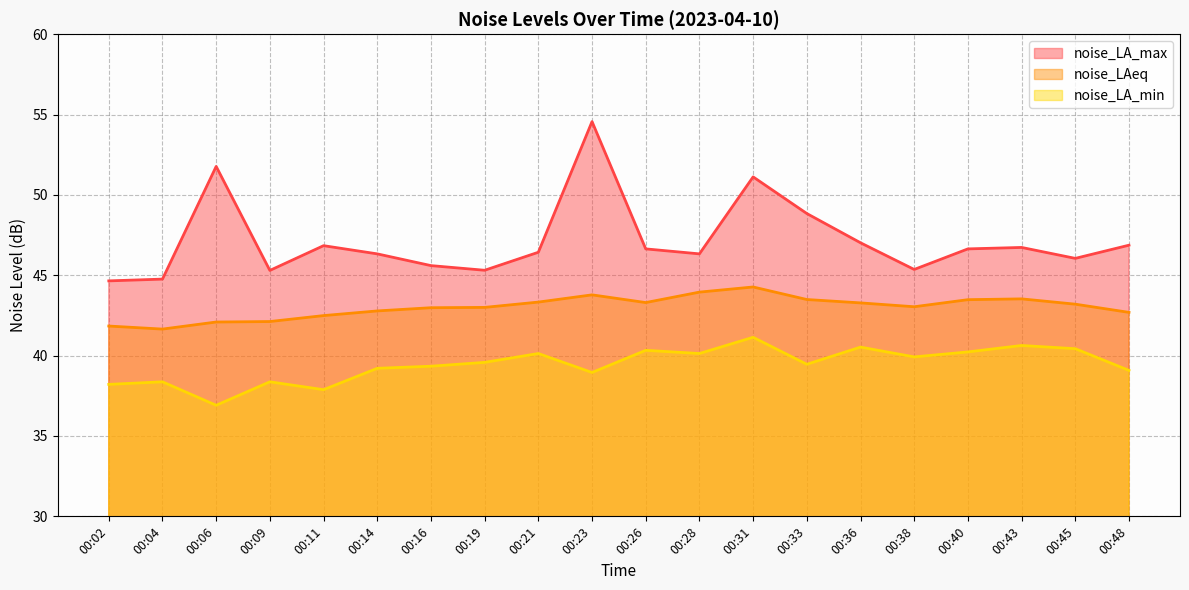

Which label corresponds to the smallest value in the chart?

00:06